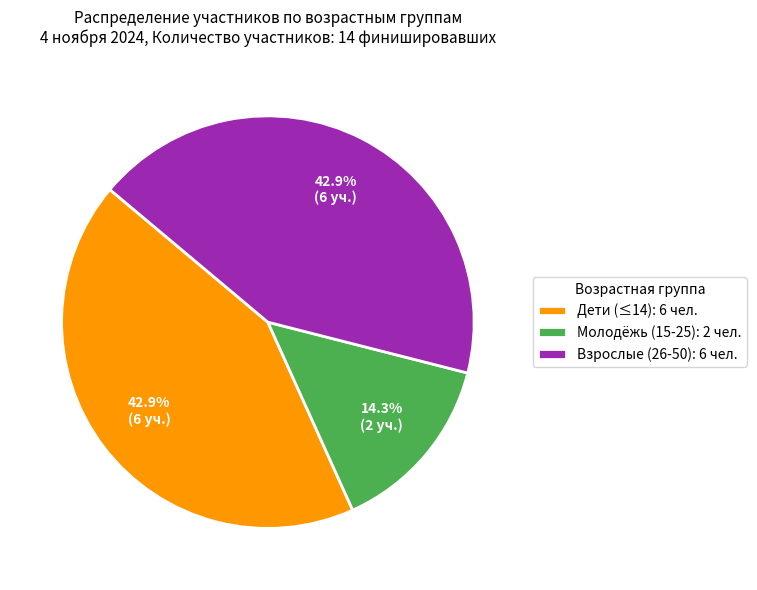

Count the number of slices in the pie.

3